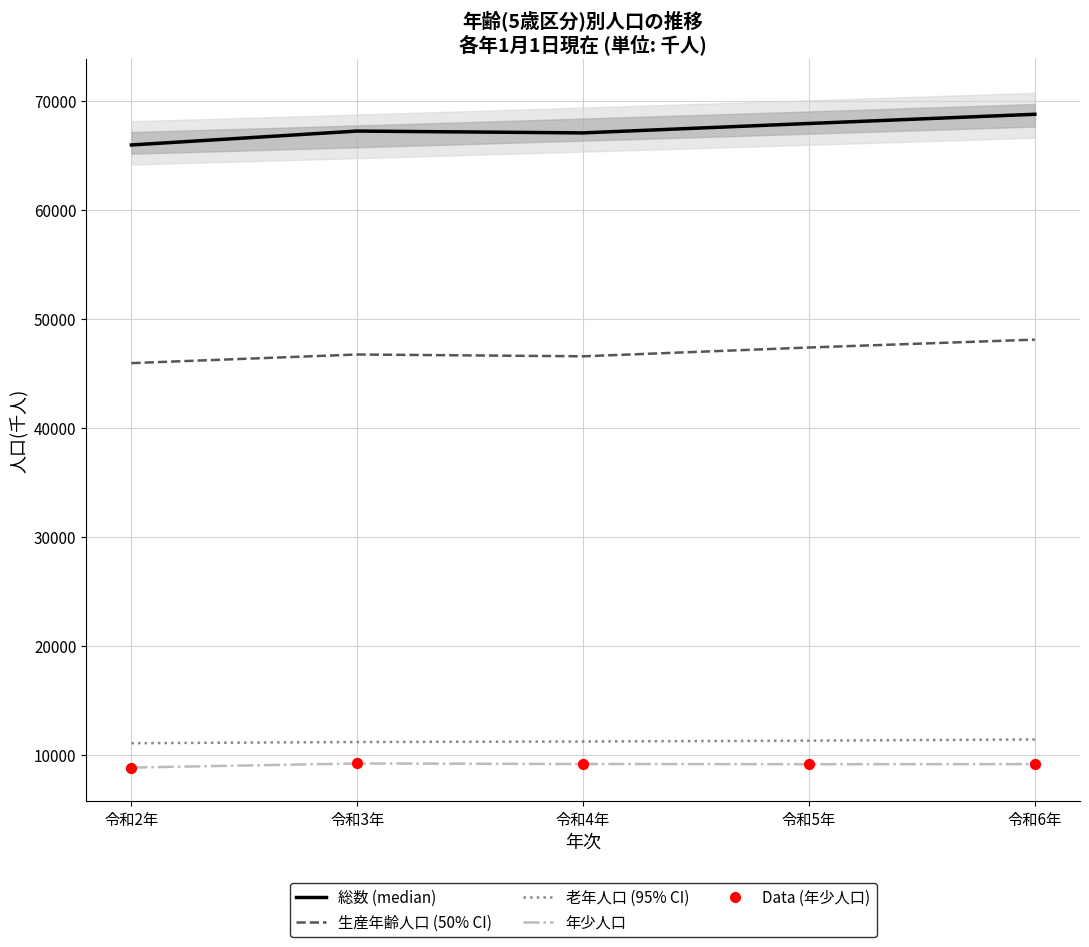

What is the total value across all series at 令和5年?

145009